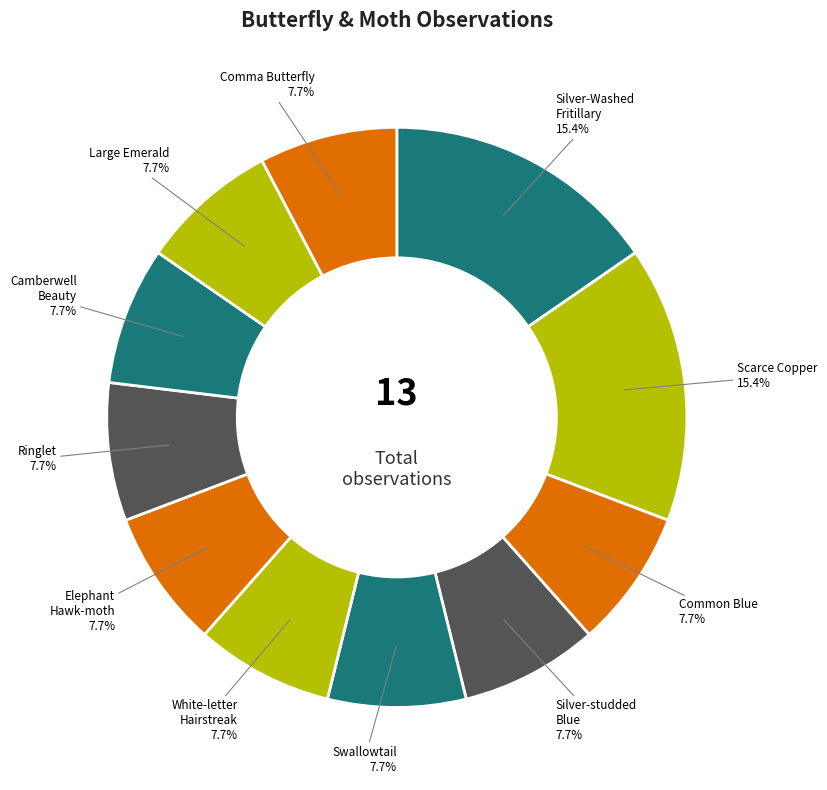

How many slices are in this pie chart?

11